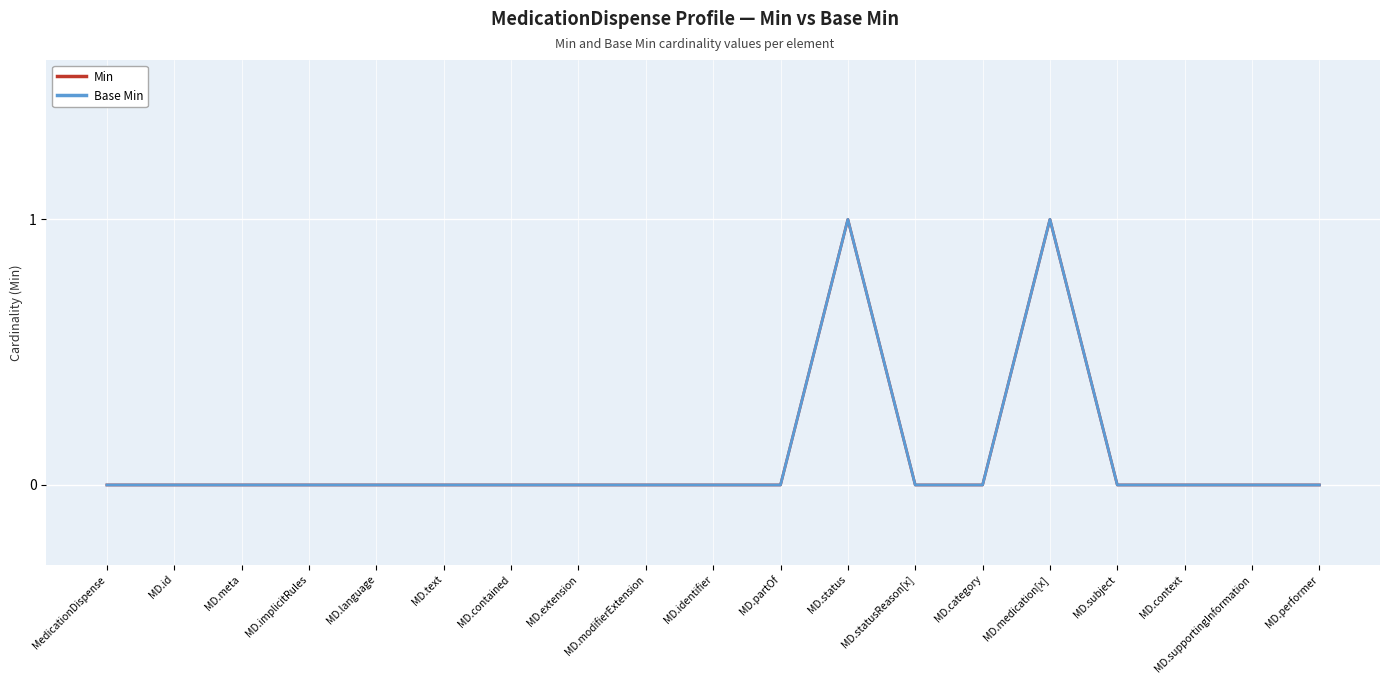

Does the chart have visible grid lines?

Yes